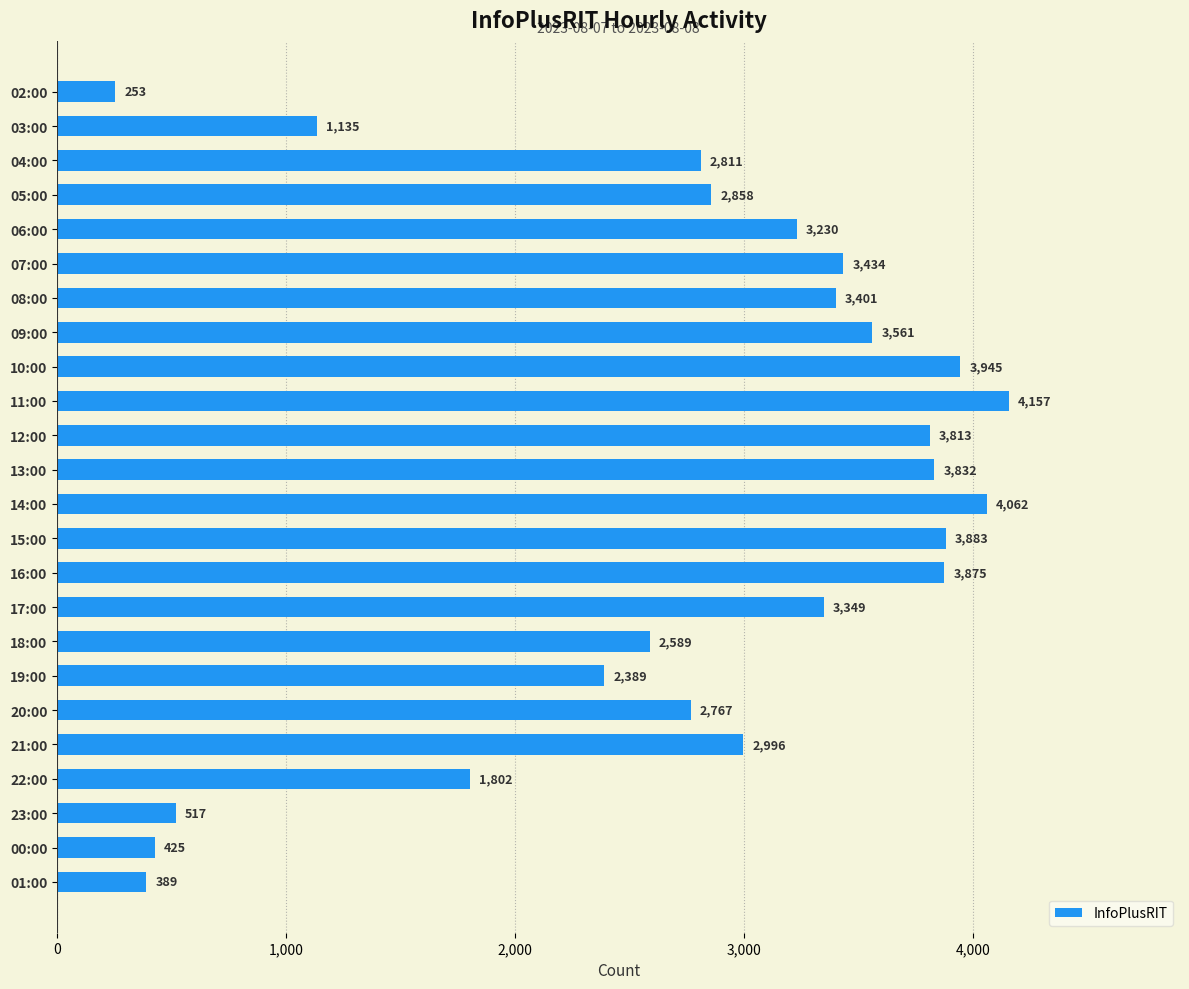

Are the bars horizontal?

Yes